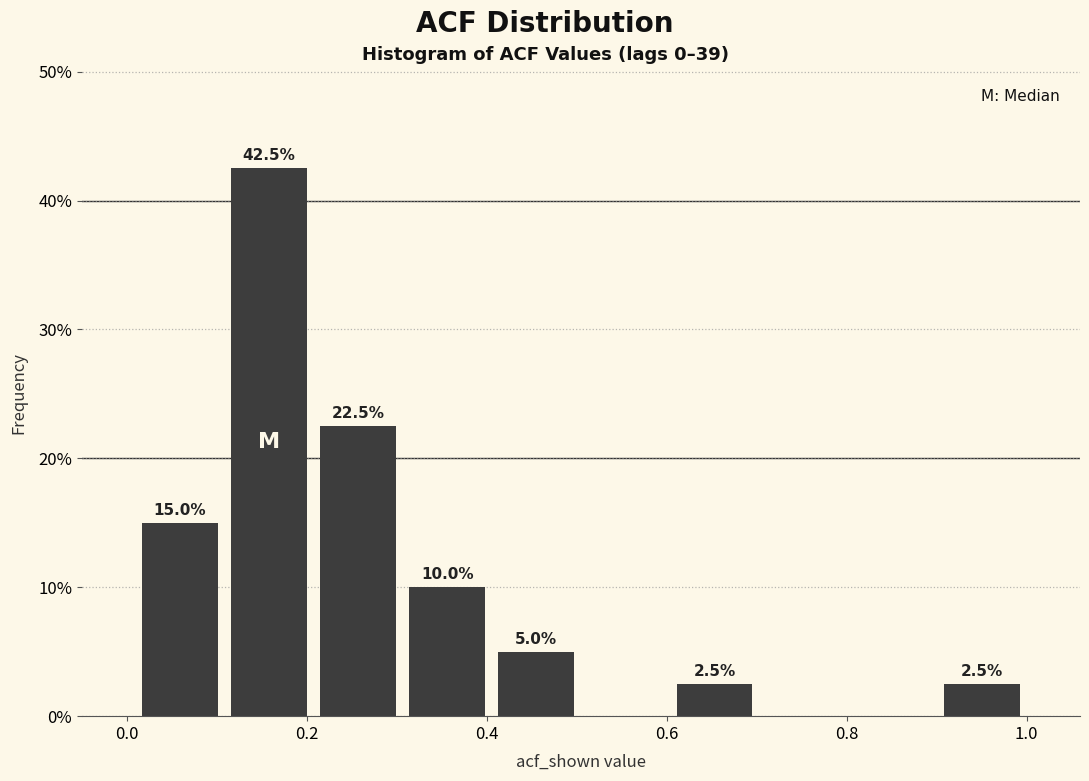

Which range on the x-axis has the tallest bar?

0.1 to 0.2